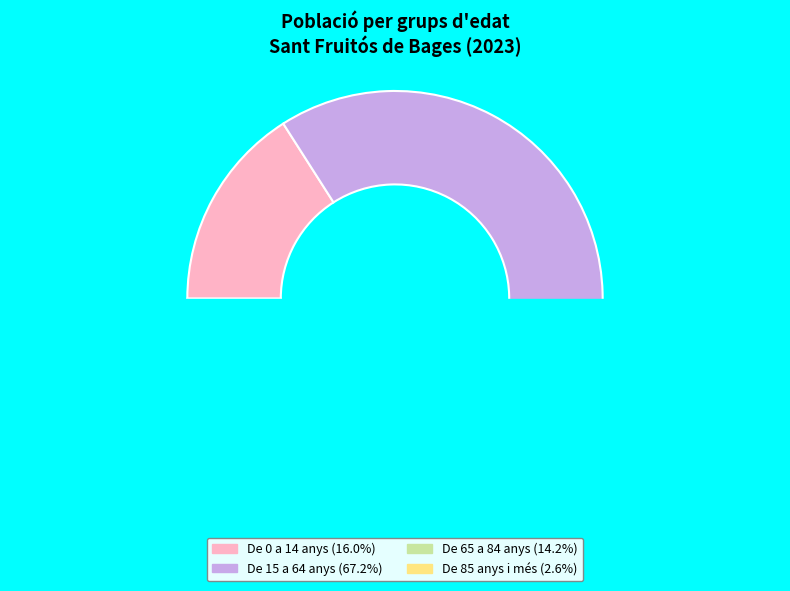

How many segments does this pie chart have?

4